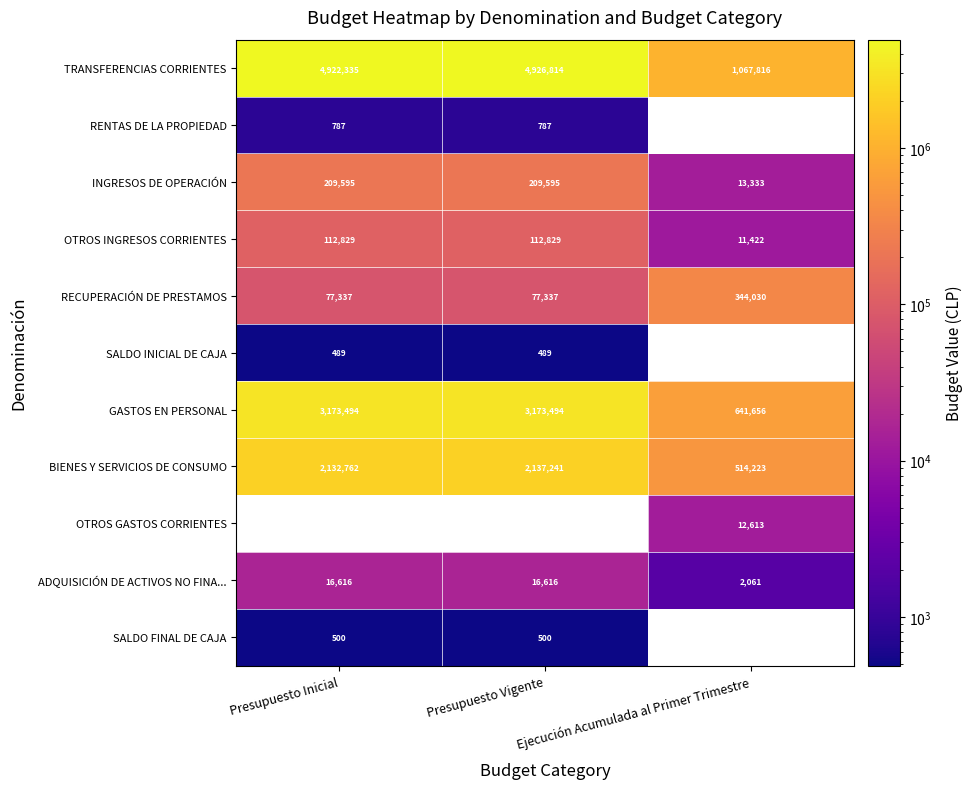

What is the sum of the INGRESOS DE OPERACIÓN values at Ejecución Acumulada al Primer Trimestre and Presupuesto Inicial?

222928